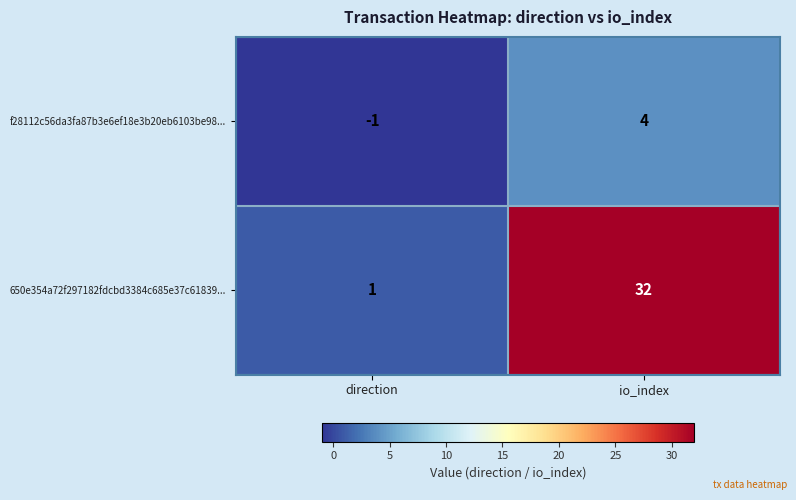

Which series has the widest spread of values?

650e354a72f297182fdcbd3384c685e37c61839...